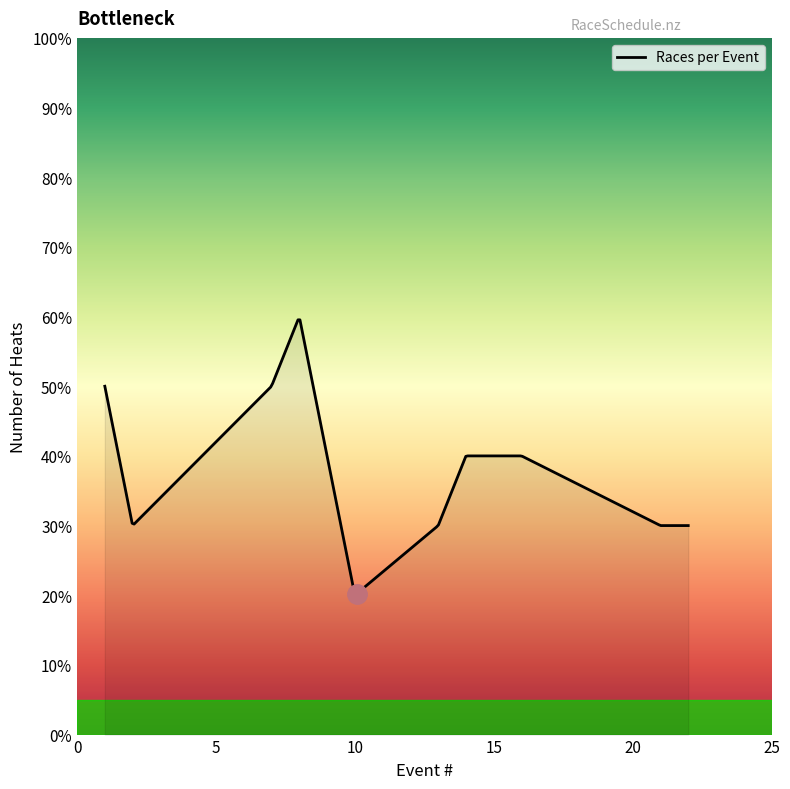

Does the chart display data point markers on the line(s)?

No